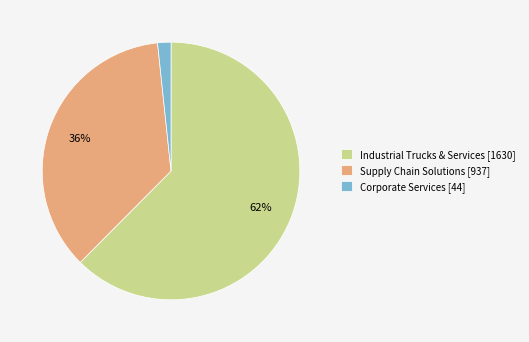

To the nearest percent, what percentage of the pie is Corporate Services?

2%